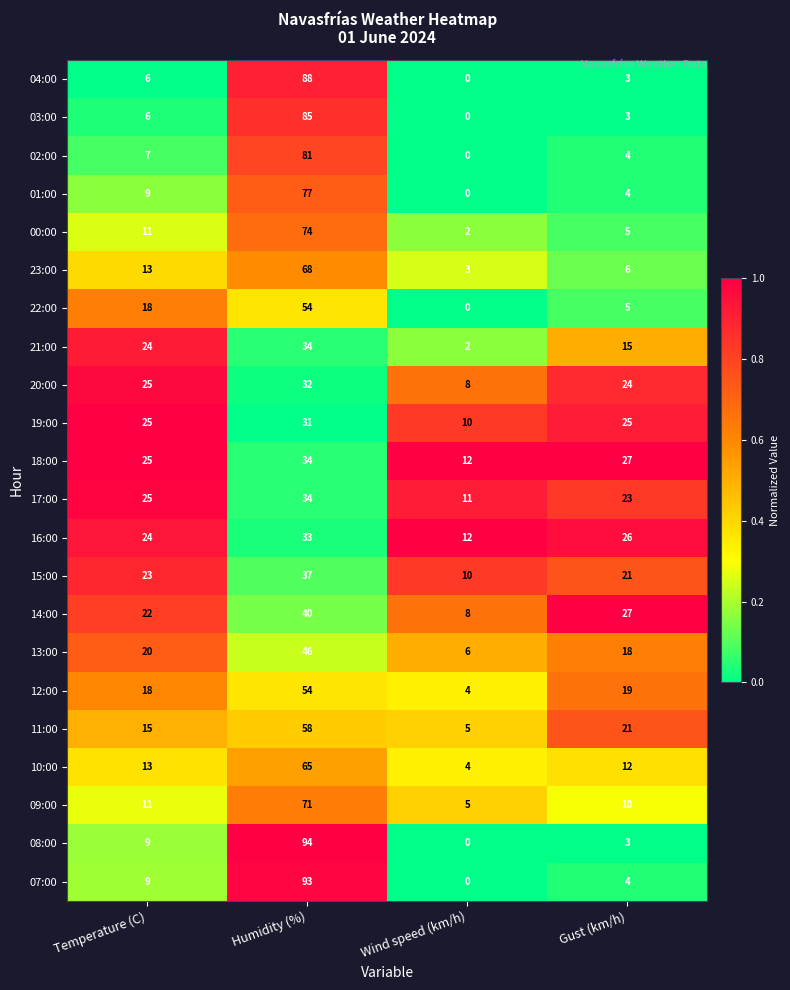

What is the total value across all series at Wind speed (km/h)?

102